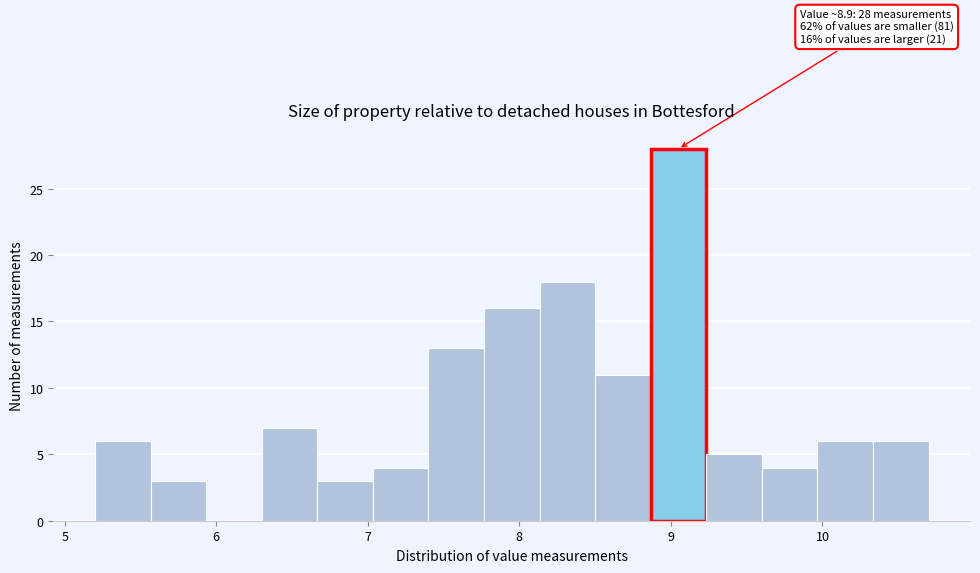

Read against the x-axis, roughly where is the centre of the tallest bar?

9.1